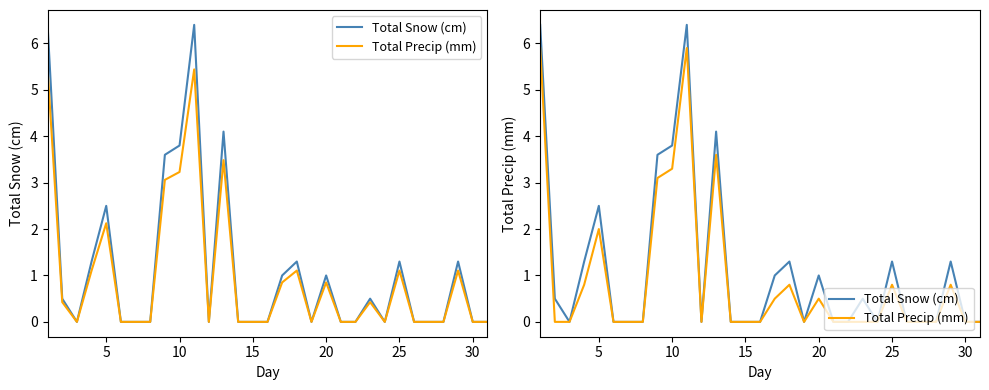

How many positive values does the Total Snow (cm) series have?

14